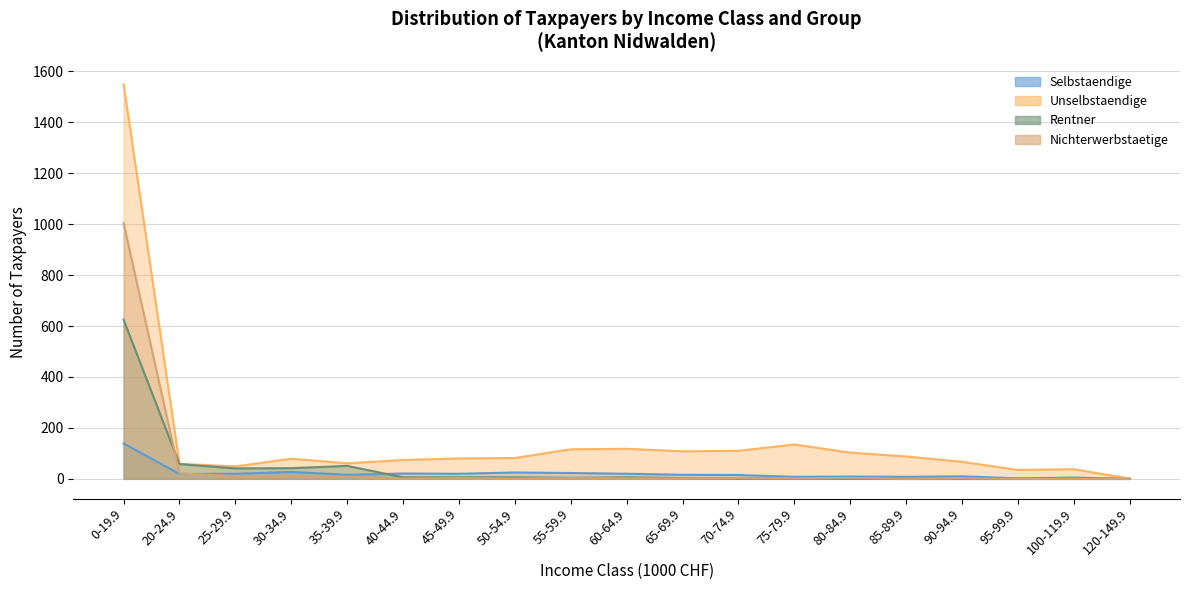

Is it true that Selbstaendige equals 25 at 50-54.9?

True